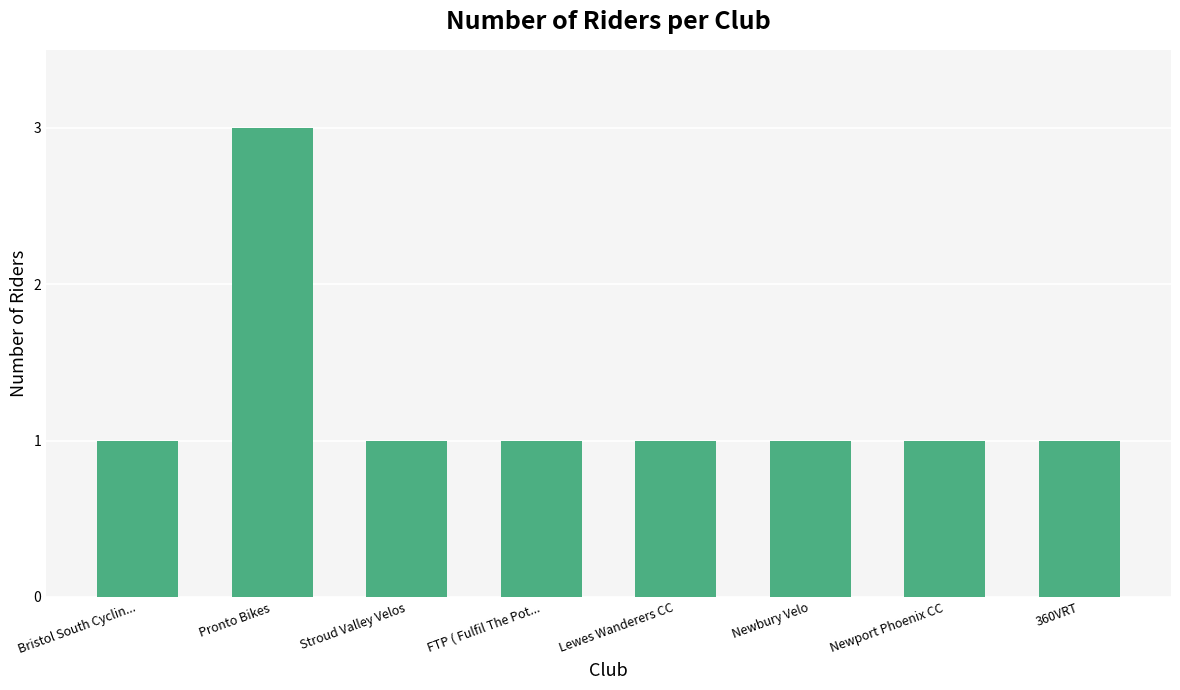

Reading left to right, extract all data points from this chart.

1	3	1	1	1	1	1	1